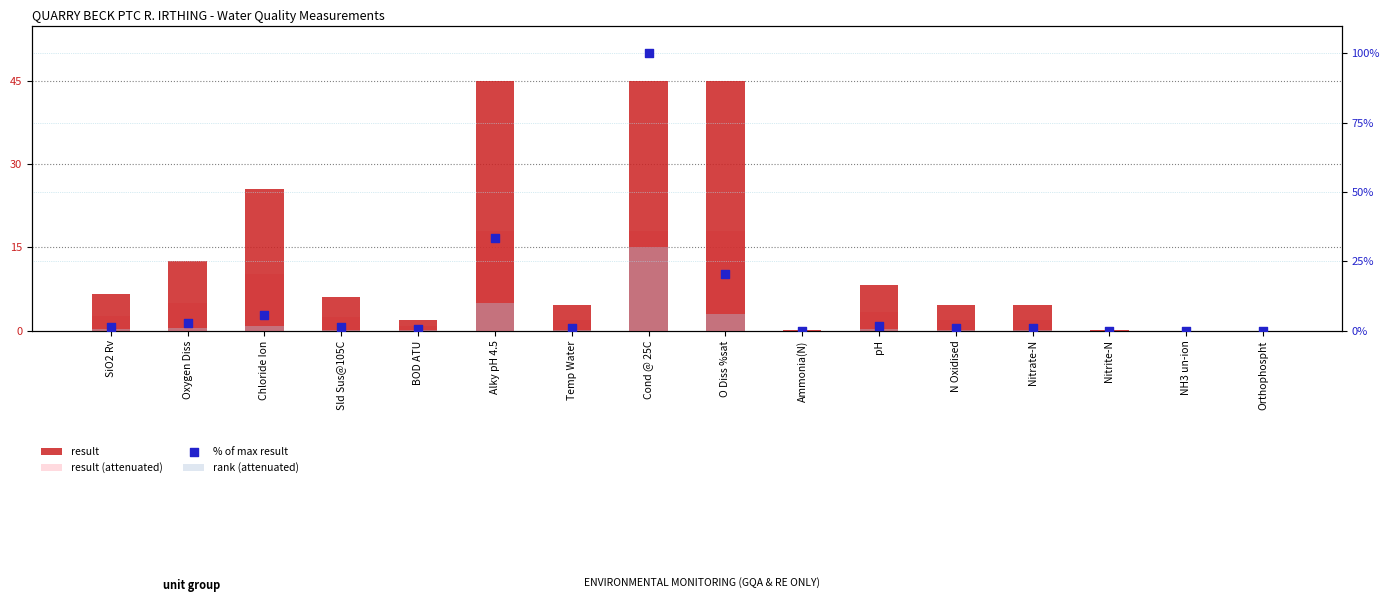

At which category is the sum across all series the highest?

Cond @ 25C